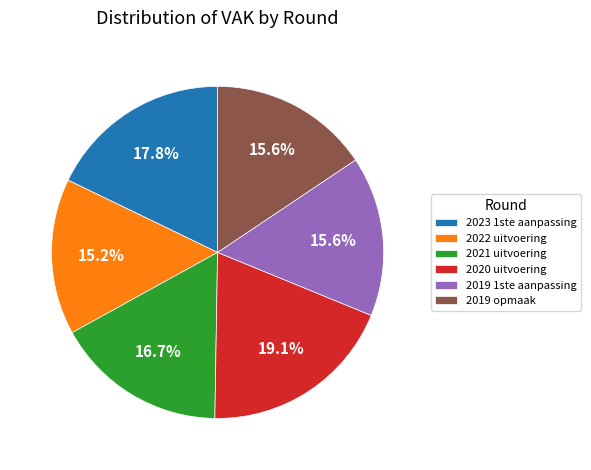

Is it true that 2019 opmaak is 8% of the pie?

False